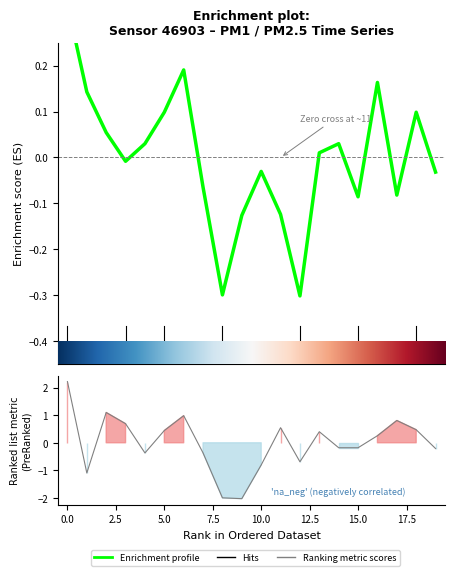

What is the value of the P2 point at the 12th from the left?

0.5